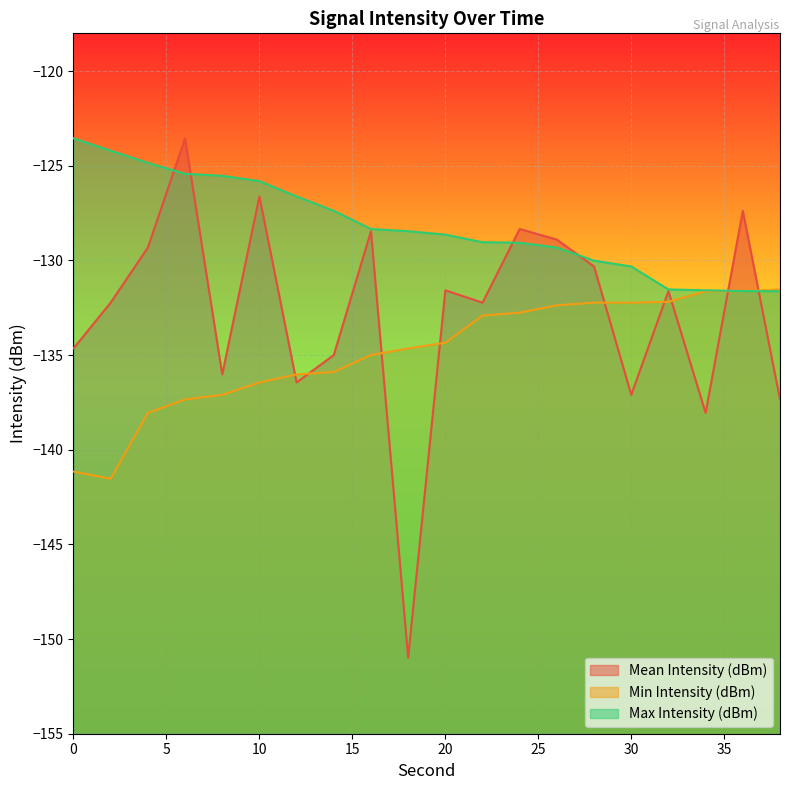

True or false: Max Intensity (dBm) and Min Intensity (dBm) intersect in this chart.

False